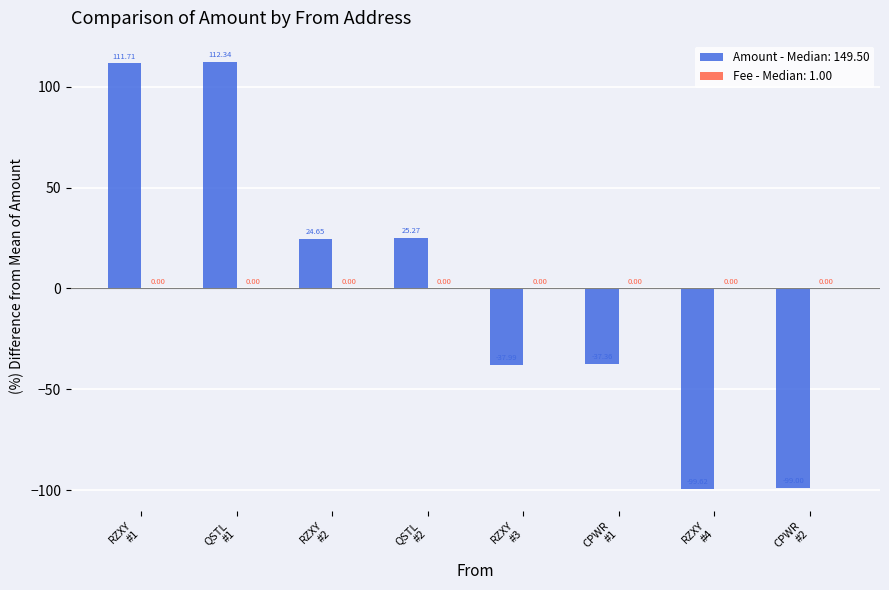

How many values exceed 24?

4